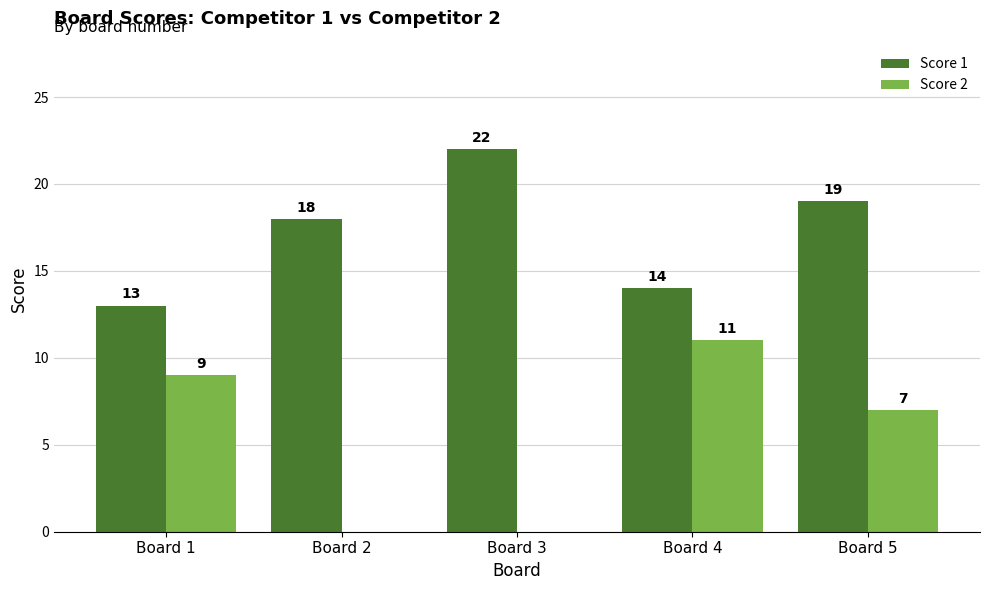

Are the bars horizontal?

No